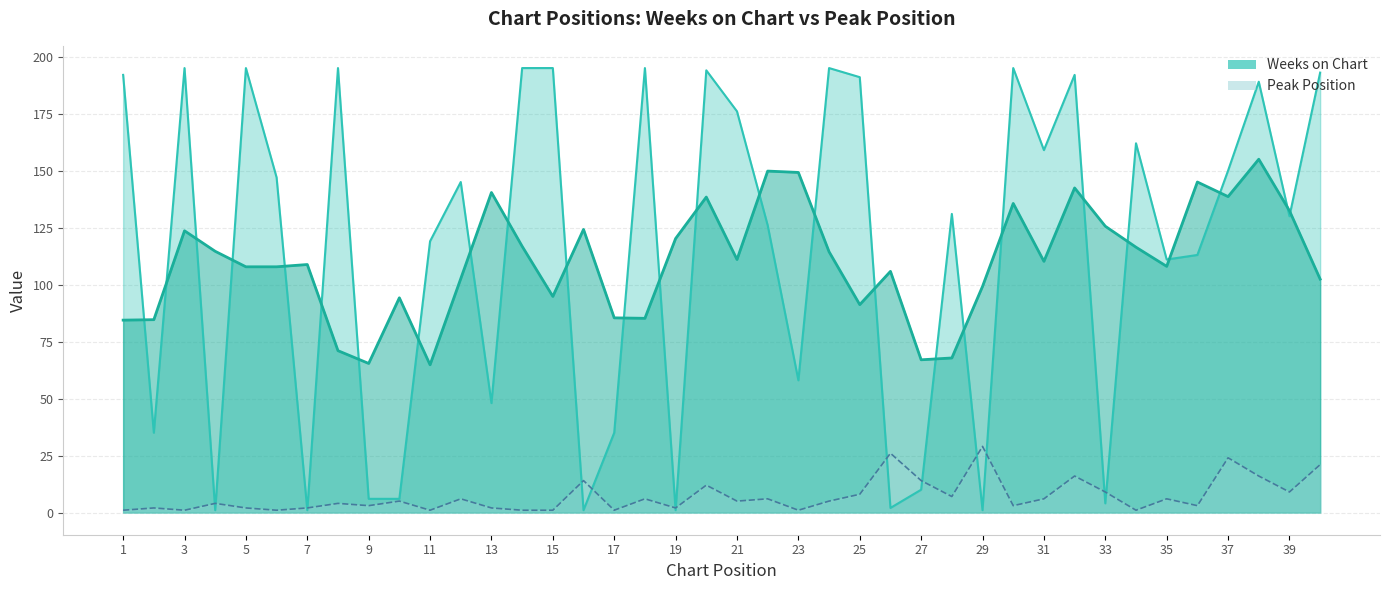

What is the spread (max minus min) of values at 18?

189